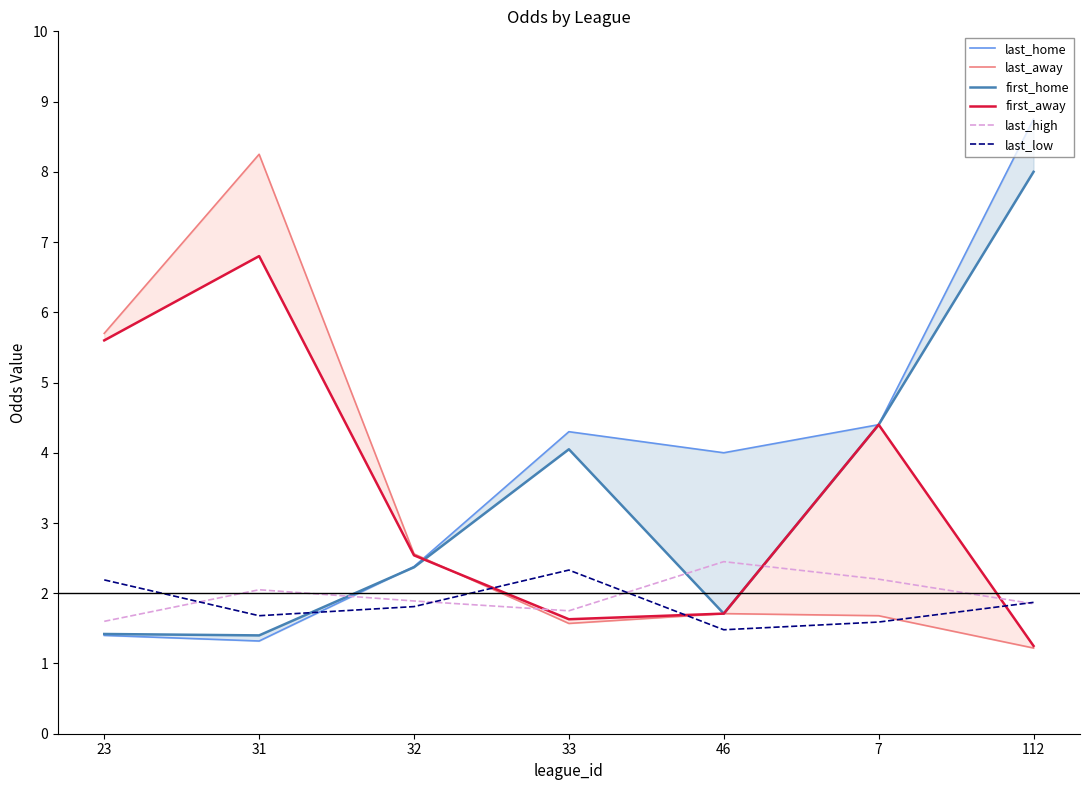

What is the difference between the highest and lowest values at 33?

2.7